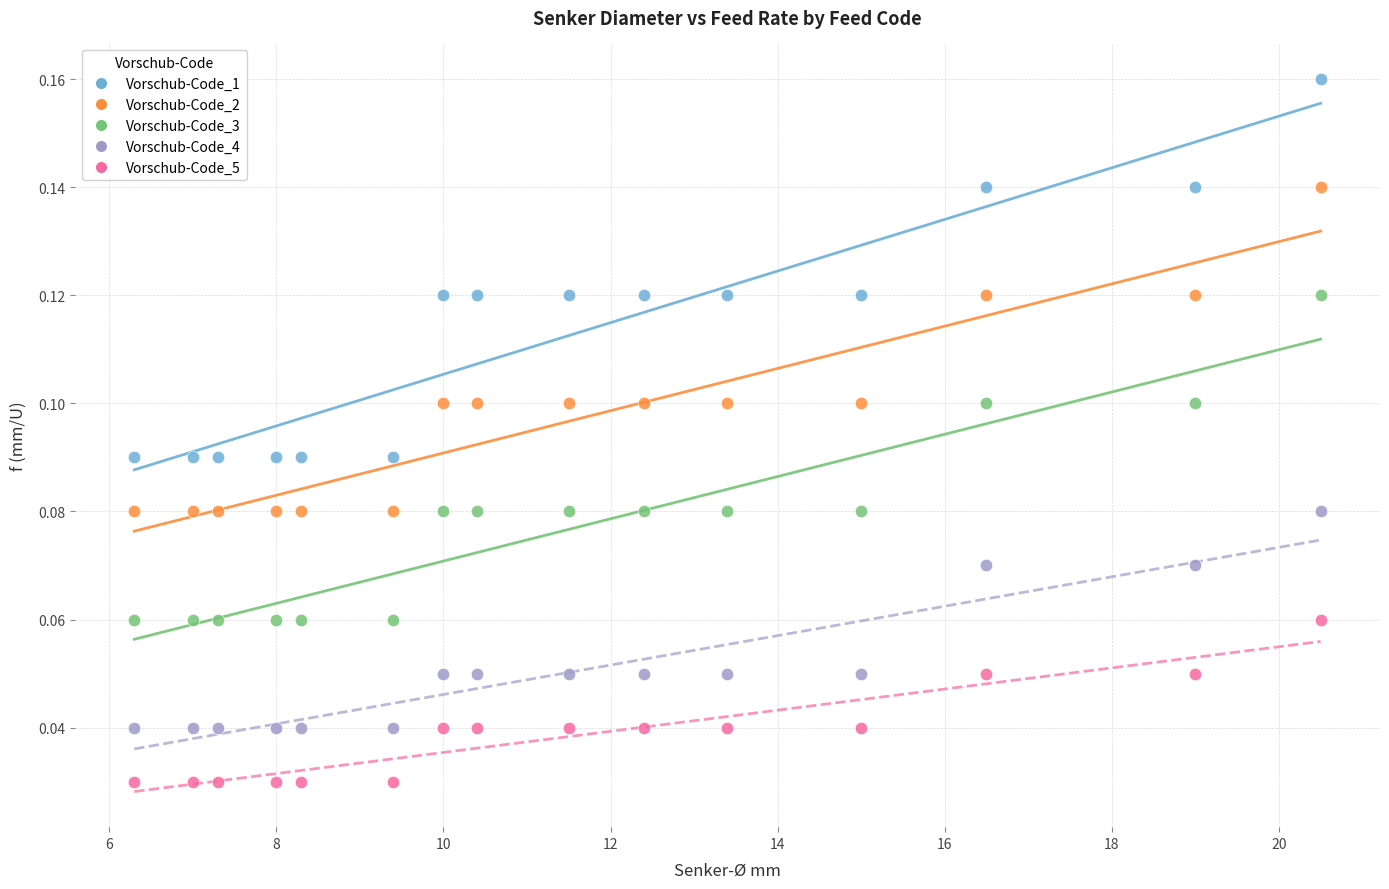

What are all the series names shown in the legend?

Vorschub-Code_1, Vorschub-Code_2, Vorschub-Code_3, Vorschub-Code_4, Vorschub-Code_5